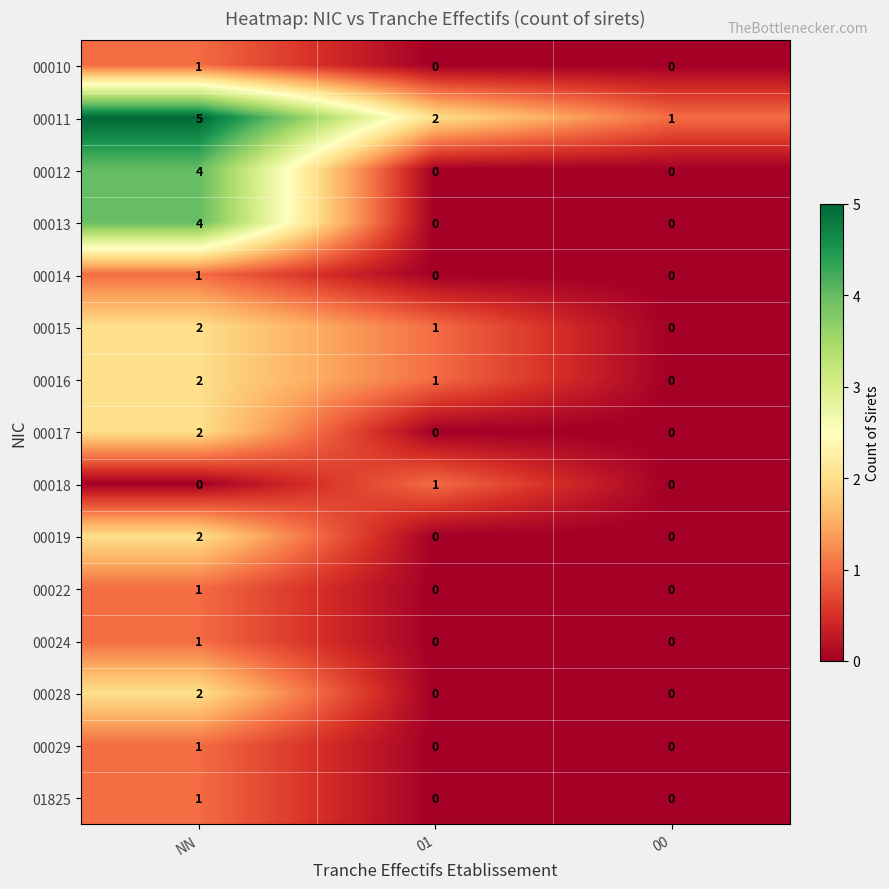

Which series has the largest total across all categories?

00011